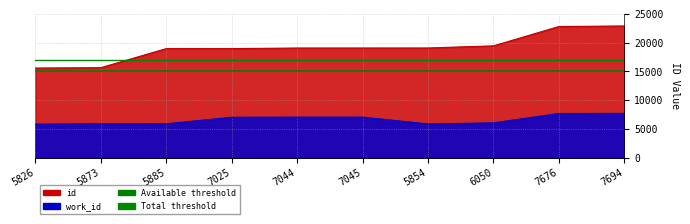

Which has a higher value, 5826 or 5873?

5826